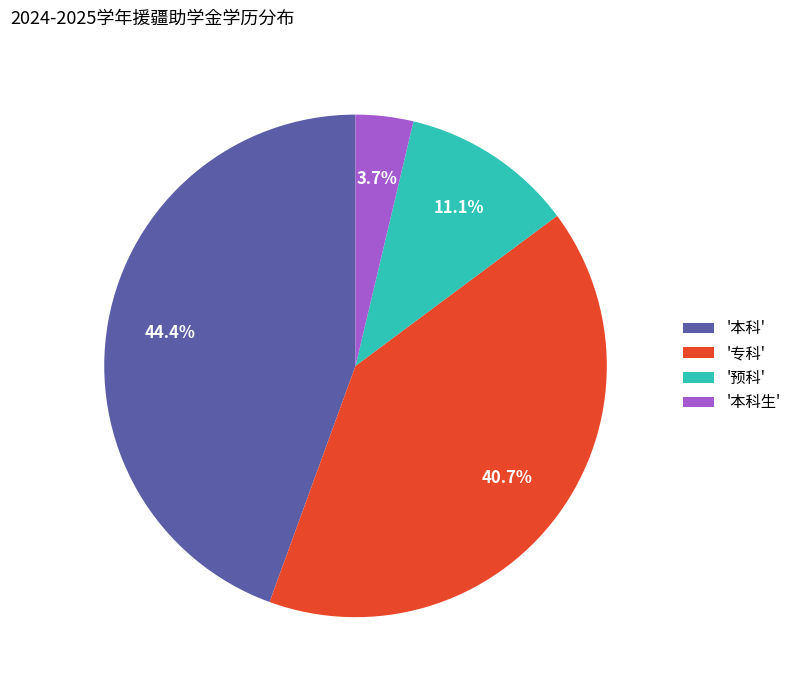

Between '本科' and '预科', which is larger?

'本科'